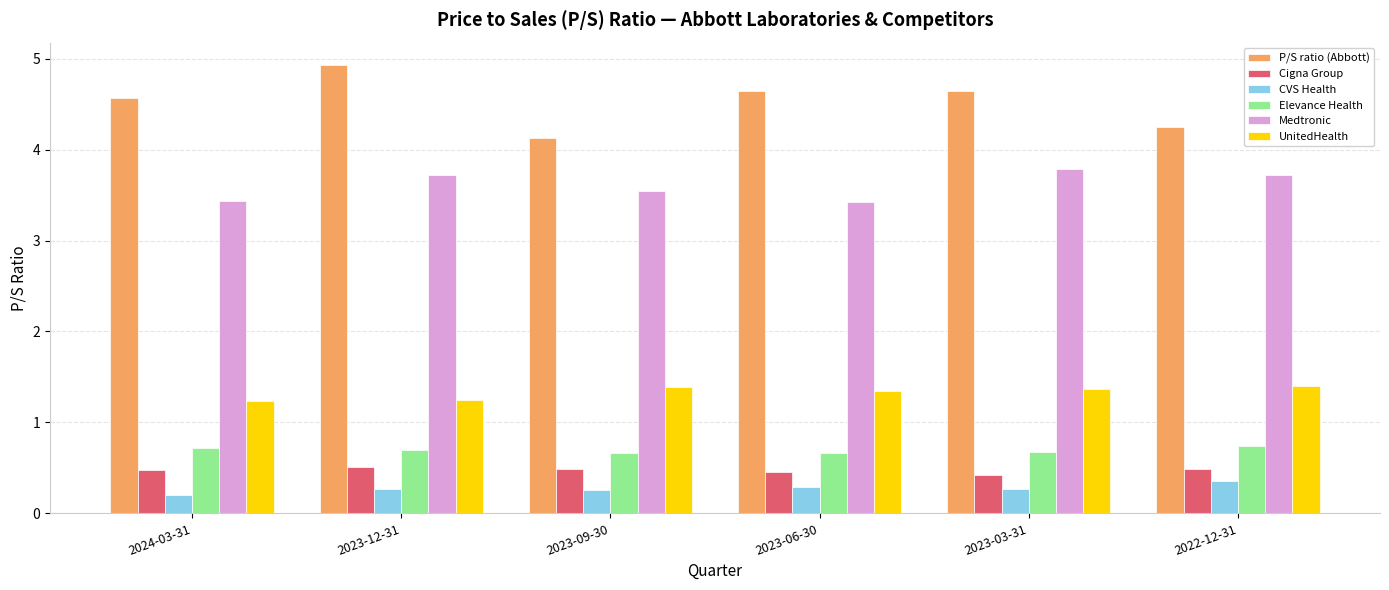

What is the average value of the Elevance Health series?

0.7